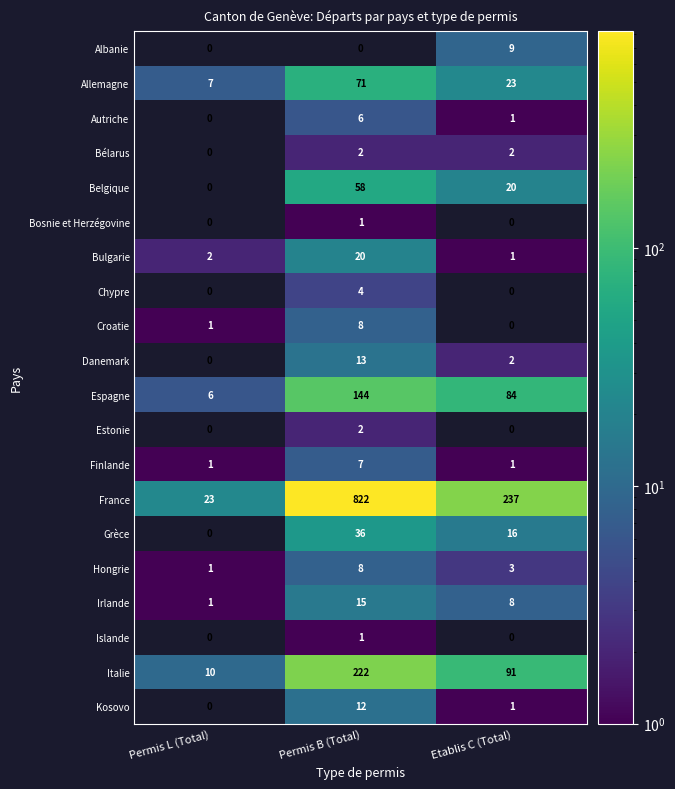

Which series has the largest range (max minus min)?

France